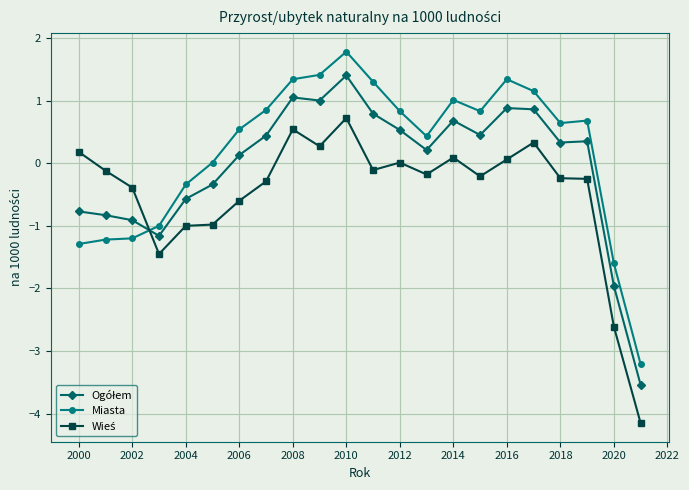

Which series has the widest spread of values?

Miasta